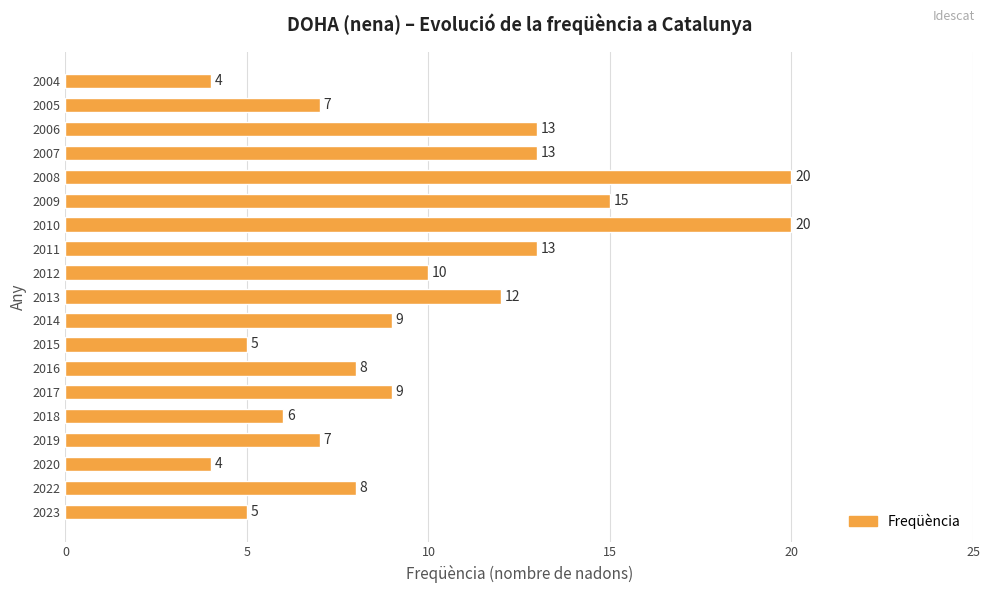

Approximately how many times larger is the value at 2018 compared to 2017?

0.7